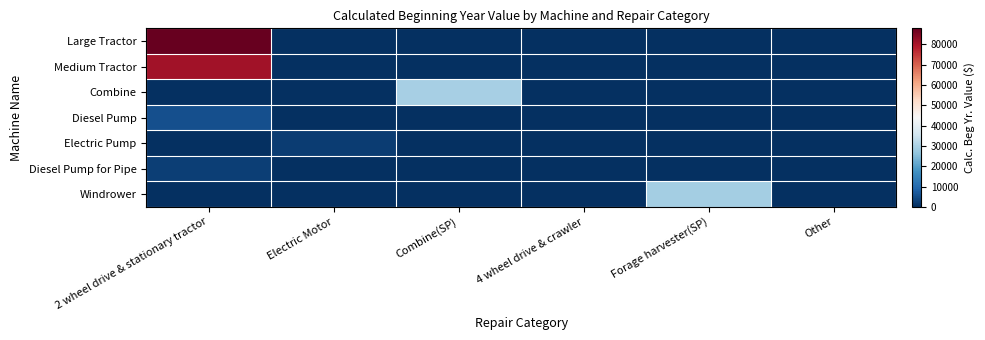

Which series has the largest range (max minus min)?

Large Tractor